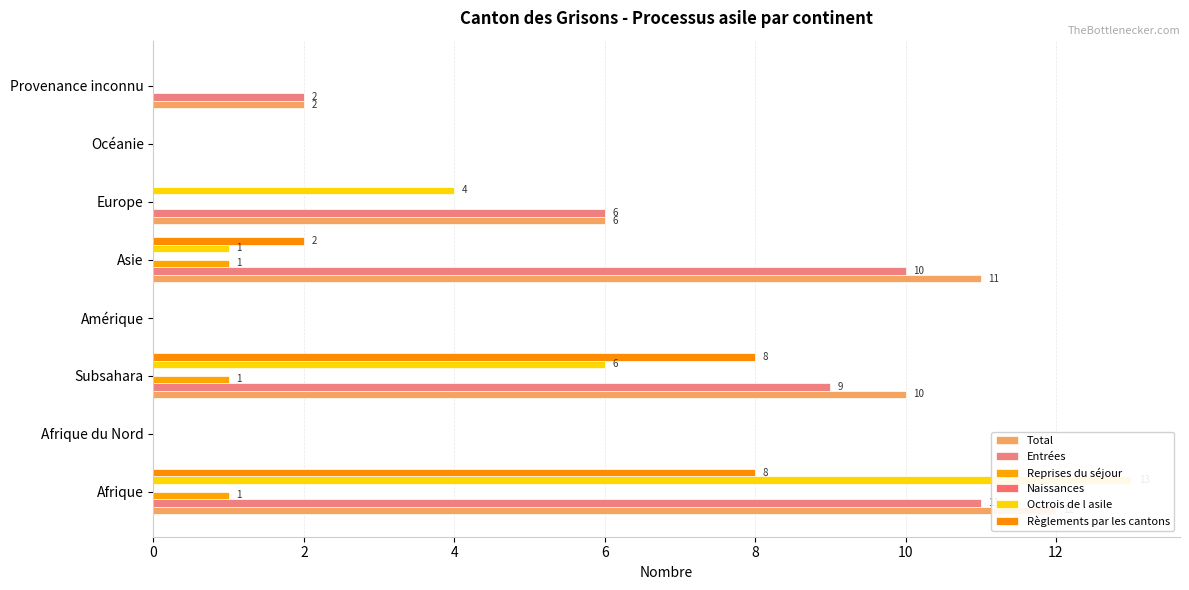

Rank the series by their maximum value, from highest to lowest.

Octrois de l asile, Total, Entrées, Règlements par les cantons, Reprises du séjour, Naissances